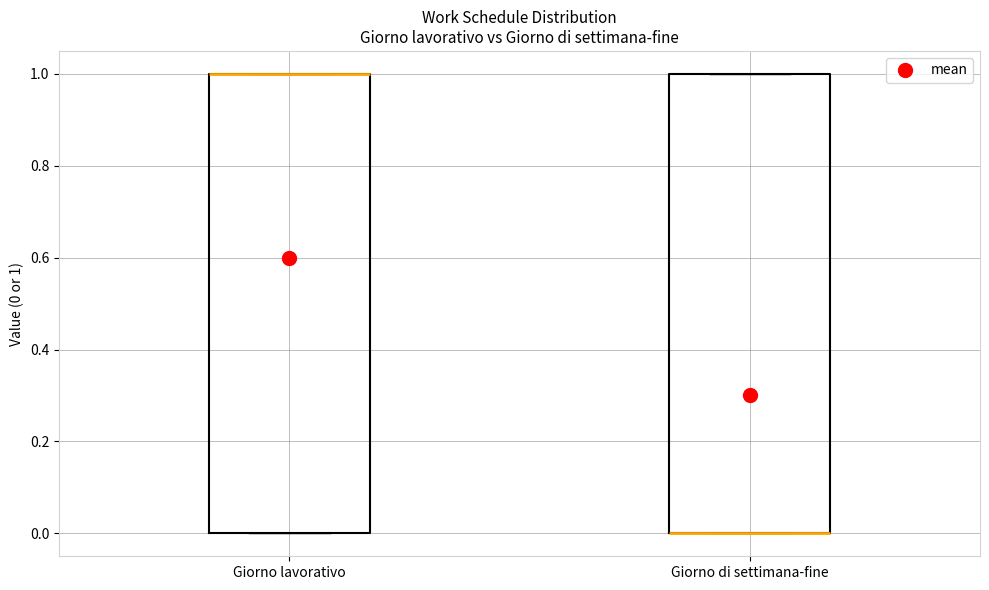

Where is the lower edge of the box for Giorno di settimana-fine on the y-axis? The values are not printed on the chart, so give them approximately, as read against the axis.

0